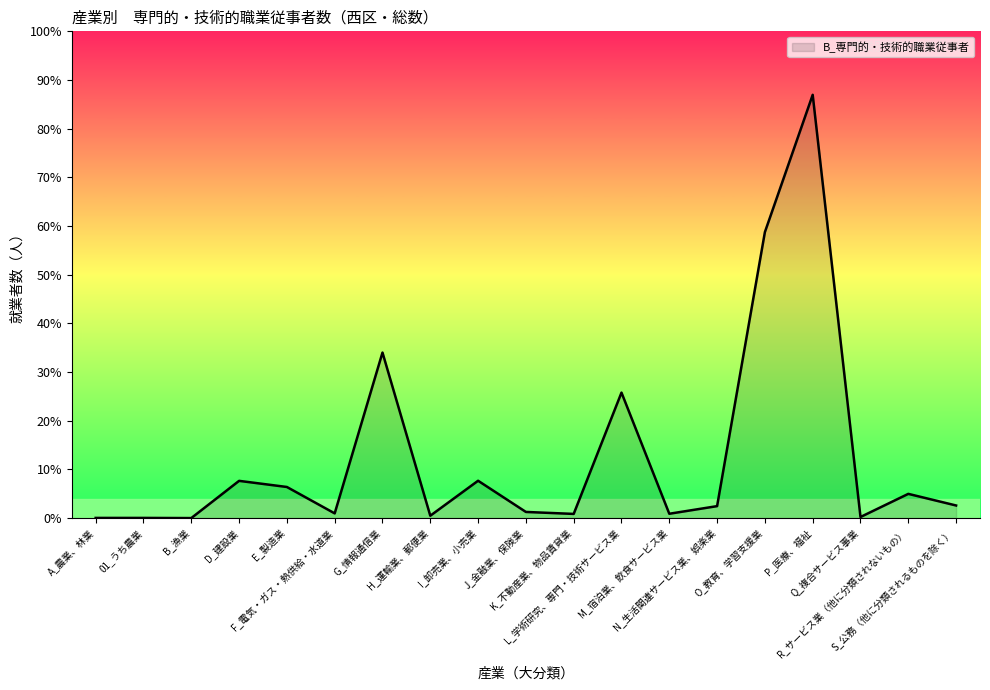

What is the ratio of the value at G_情報通信業 to the value at Q_複合サービス事業?

155.2